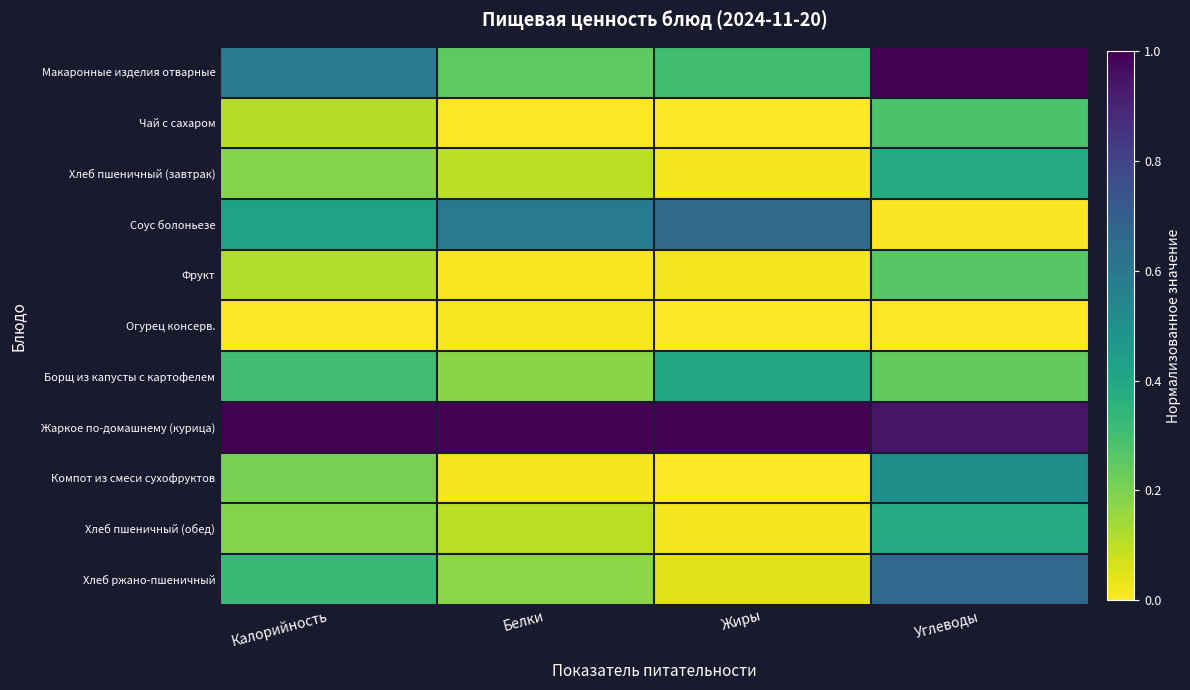

Which series has the largest total across all categories?

Жаркое по-домашнему (курица)